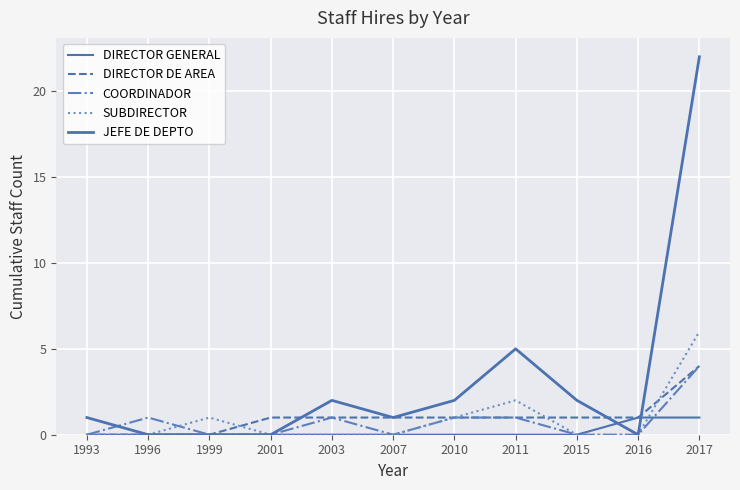

True or false: JEFE DE DEPTO has a value of 8 at 2011.

False